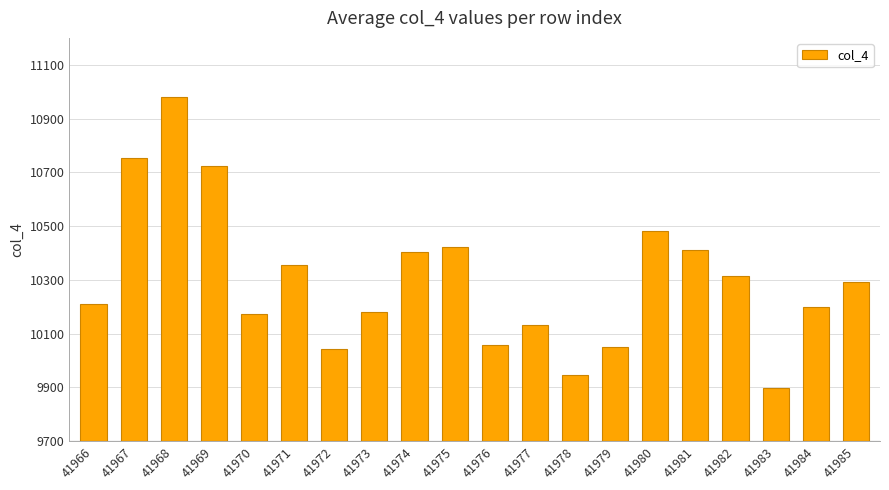

What is the ratio of the value at 41982 to the value at 41980?

1.0